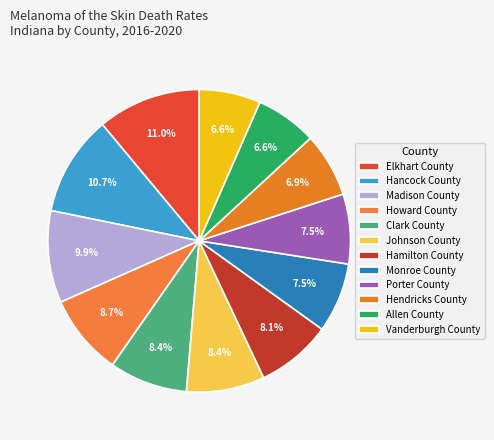

Is Elkhart County the majority of the pie?

No